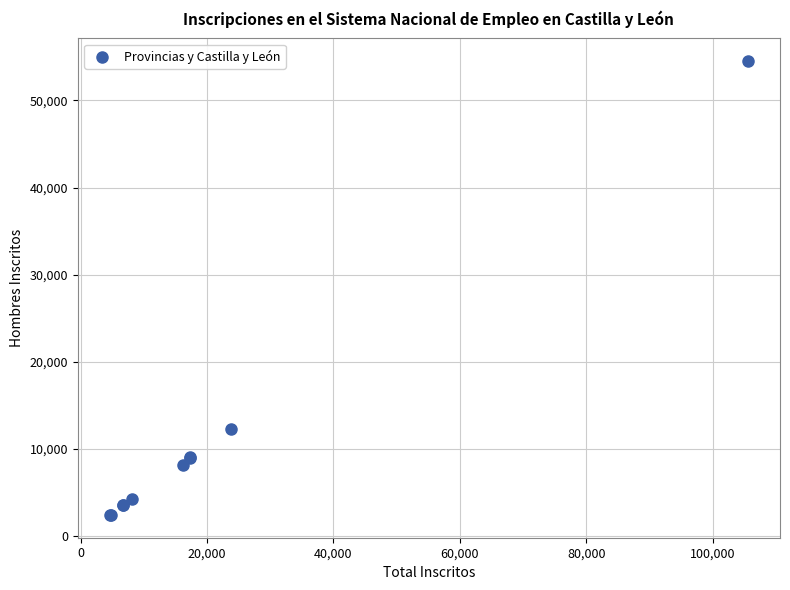

What Y value in the scatter plot is closest to 28454?

12259